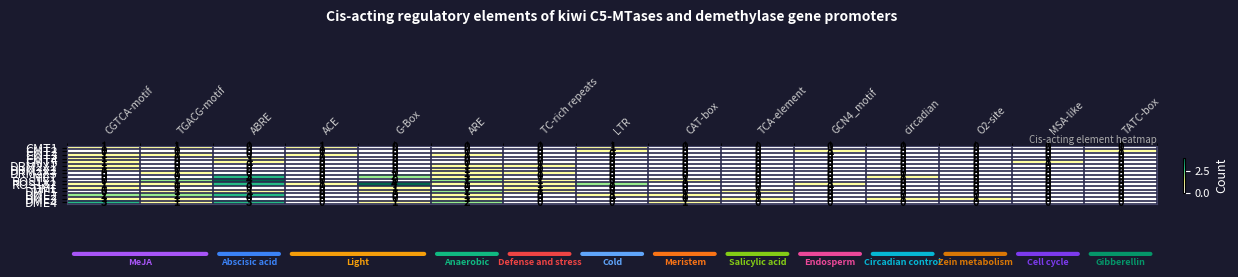

Which series has the widest spread of values?

ROS1X1